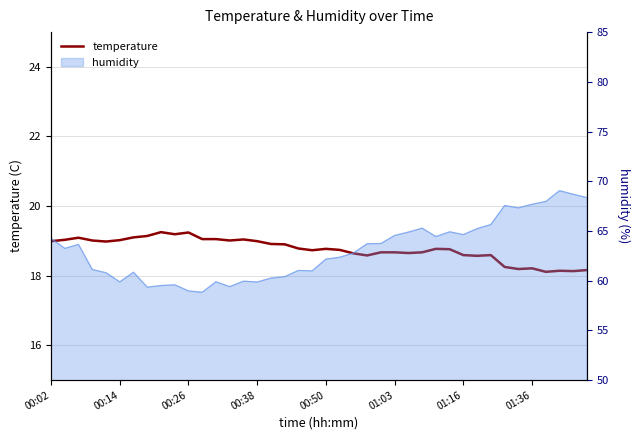

Approximately how many times larger is the value at 30 compared to 01:36?

1.0